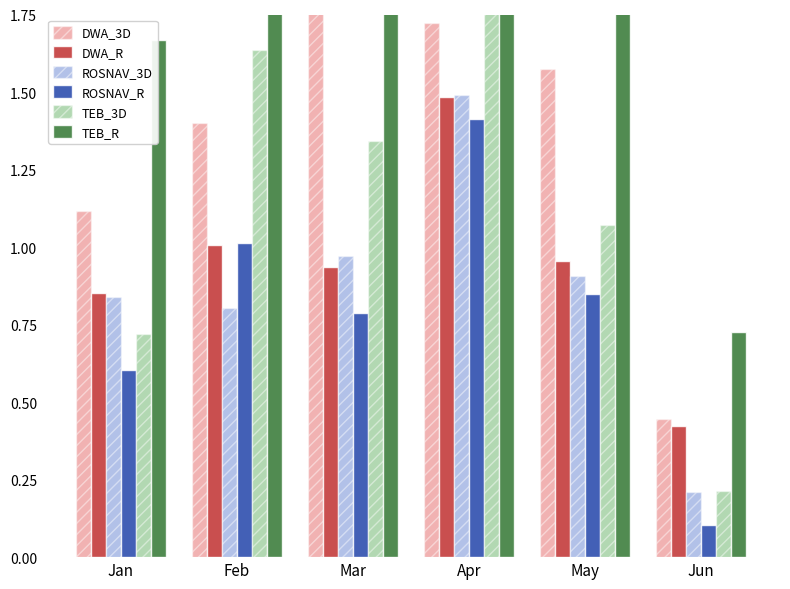

Which has a higher value, Mar or Feb?

Mar